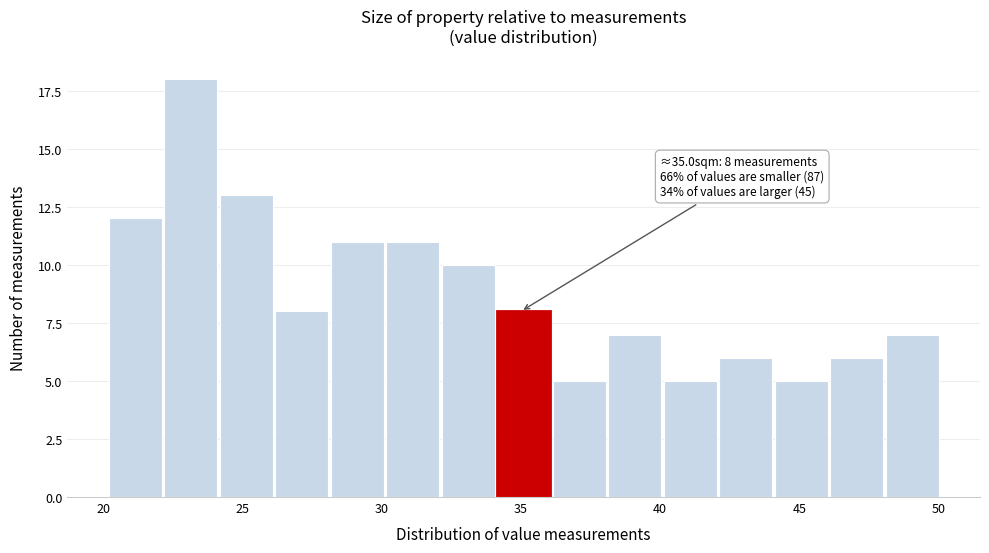

Around what value on the x-axis is the tallest bar? Give the approximate position of its centre, as read against the axis.

23.0